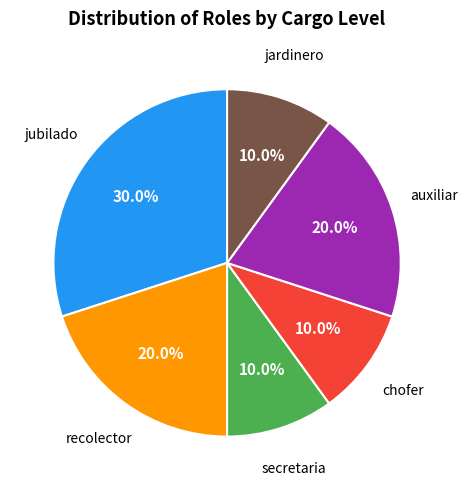

Does any single category account for the majority?

No